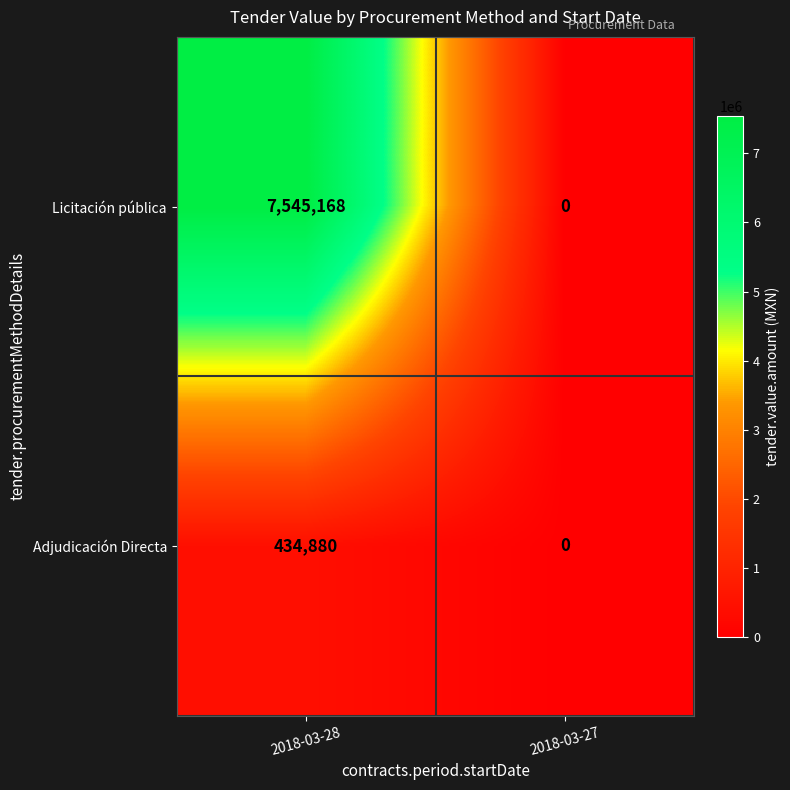

List the series in order of their overall mean, highest first.

Licitación pública, Adjudicación Directa